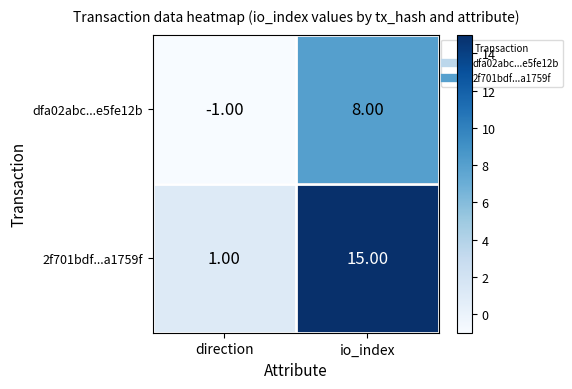

Between direction and io_index, which series saw the biggest shift?

2f701bdf...a1759f